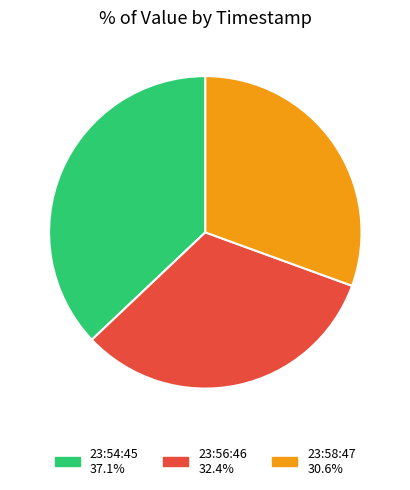

Does 23:54:45 37.1% account for over 50% of the chart?

No